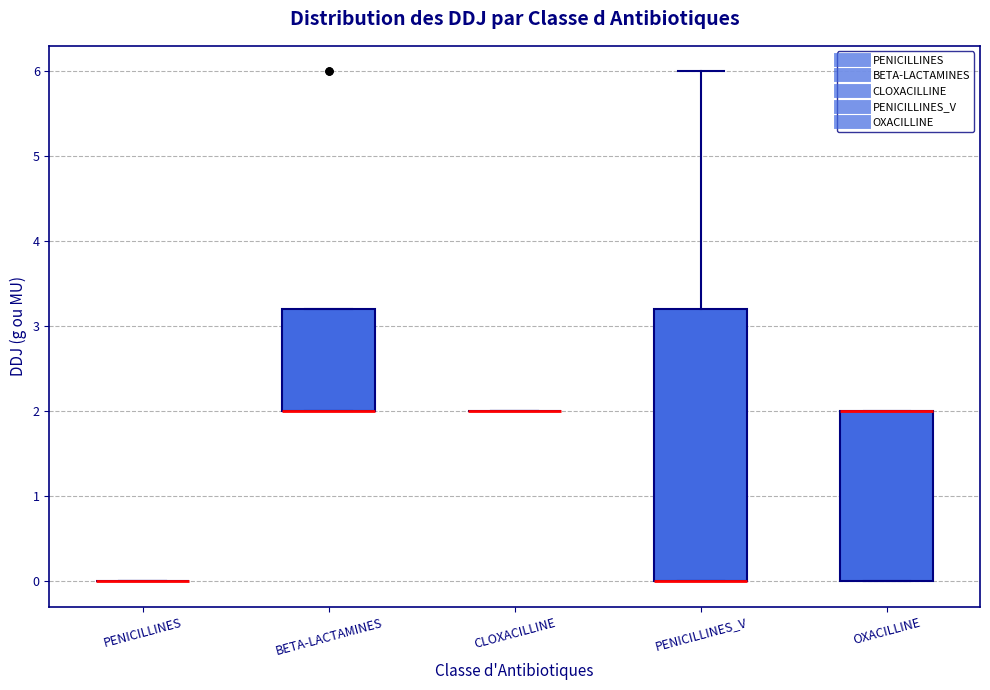

Comparing the boxes themselves (not the whiskers), which one is the tallest?

PENICILLINES_V